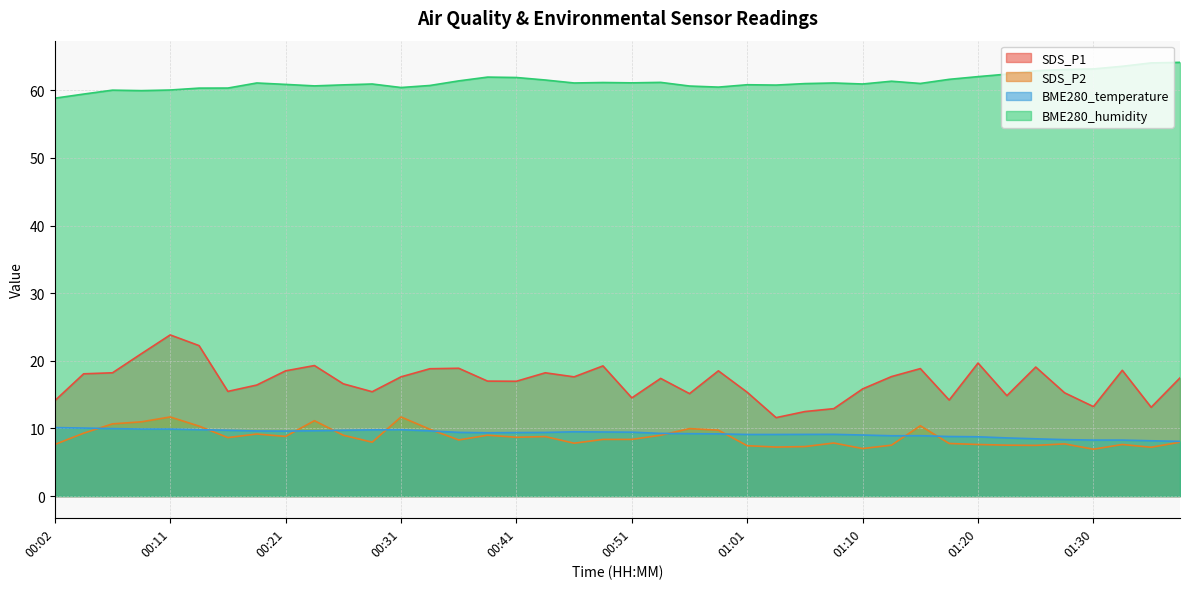

True or false: SDS_P1 and BME280_temperature cross at least once.

False